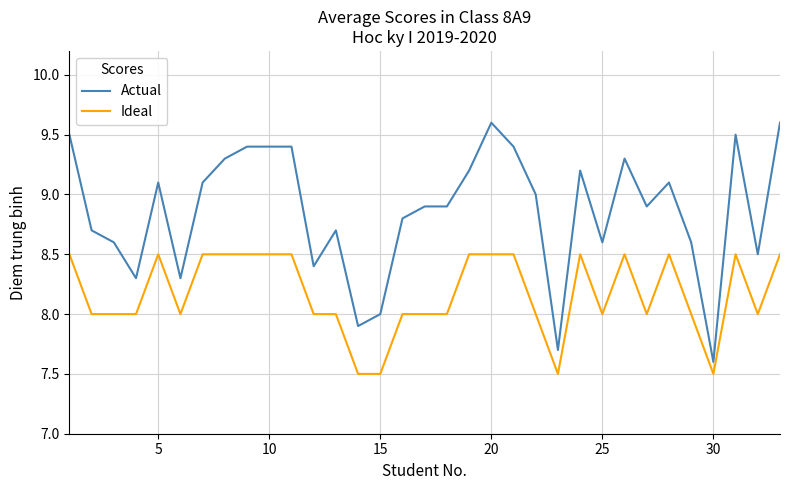

What is the difference between the second highest and minimum values in the Actual series?

2.0